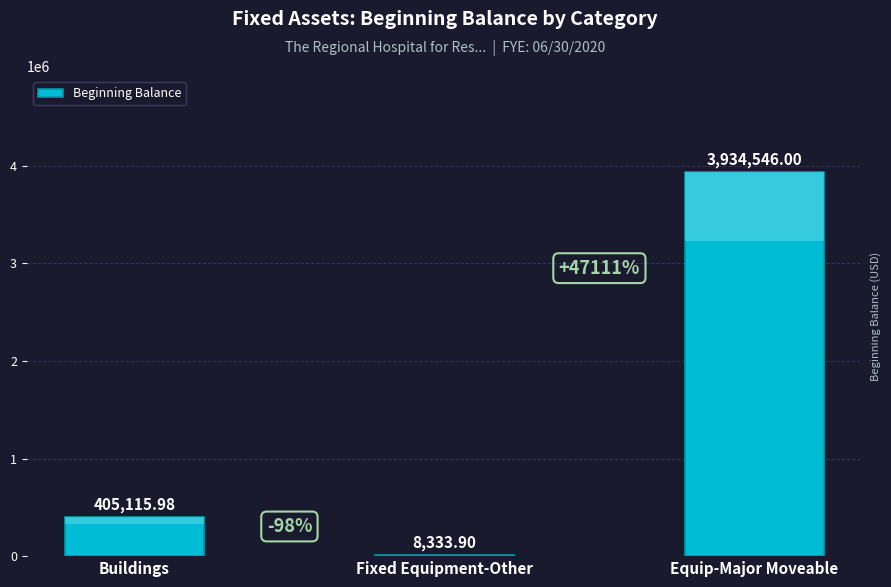

What is the sum of the values at Buildings and Fixed Equipment-Other?

413449.9